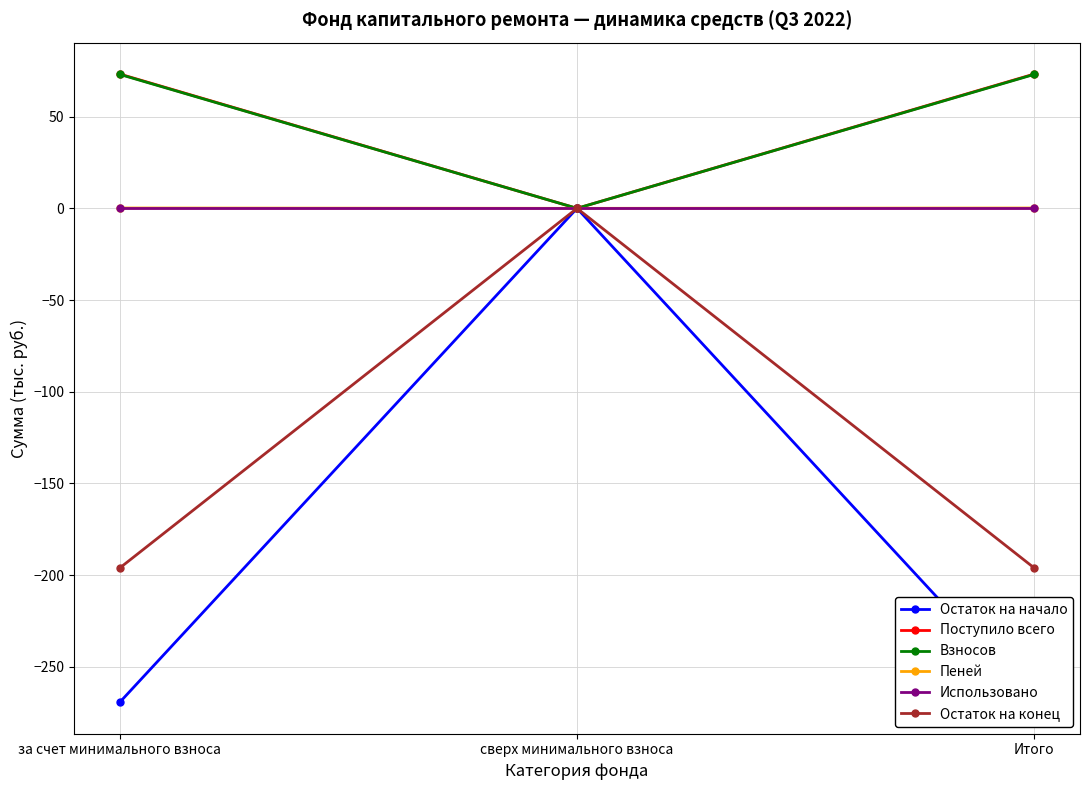

At which label does Остаток на конец first exceed -196?

сверх минимального взноса